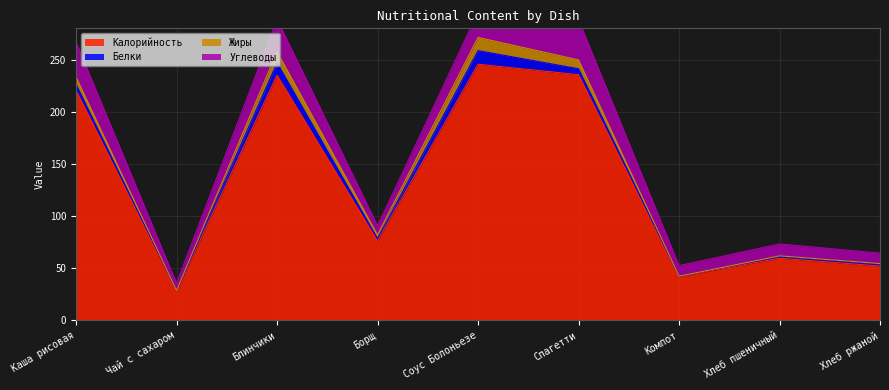

Does the chart have visible grid lines?

Yes